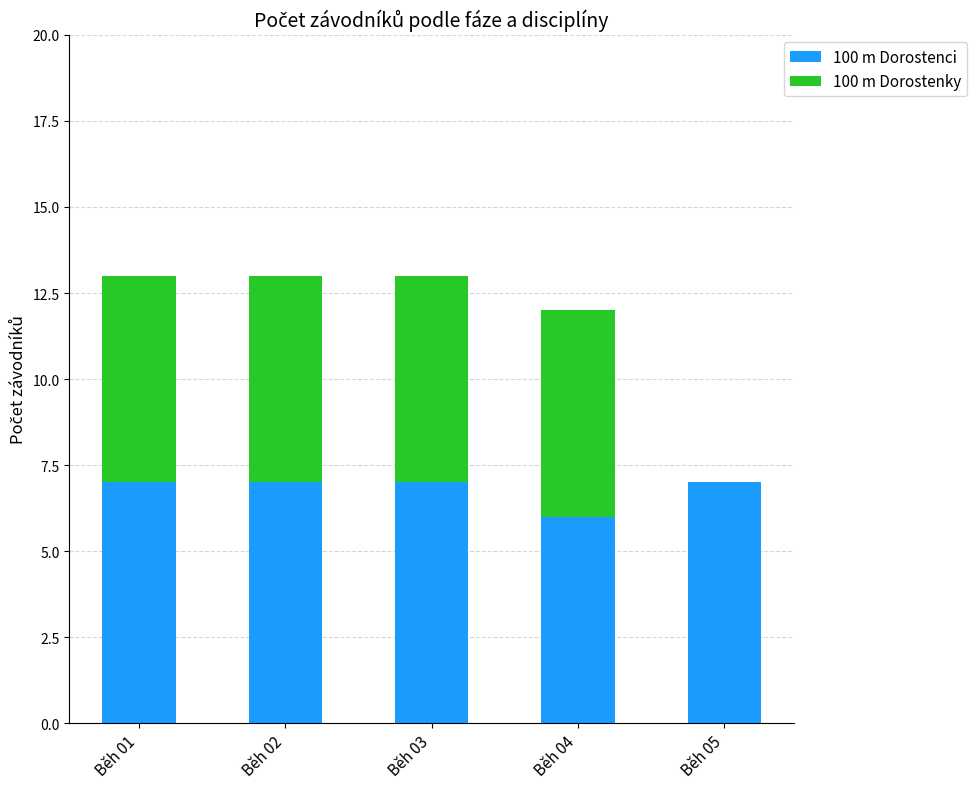

Does the chart contain stacked bars?

Yes